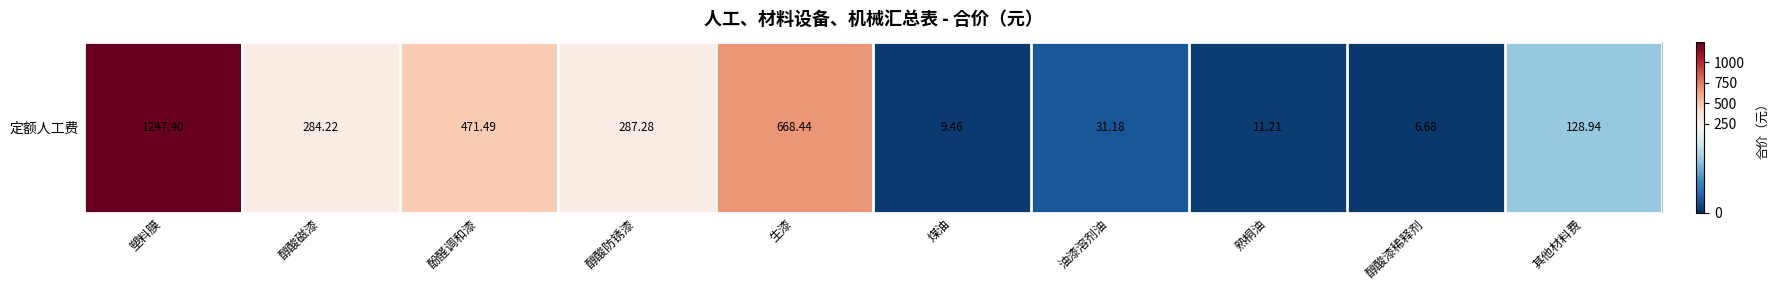

What is the maximum value shown in the chart?

1247.4